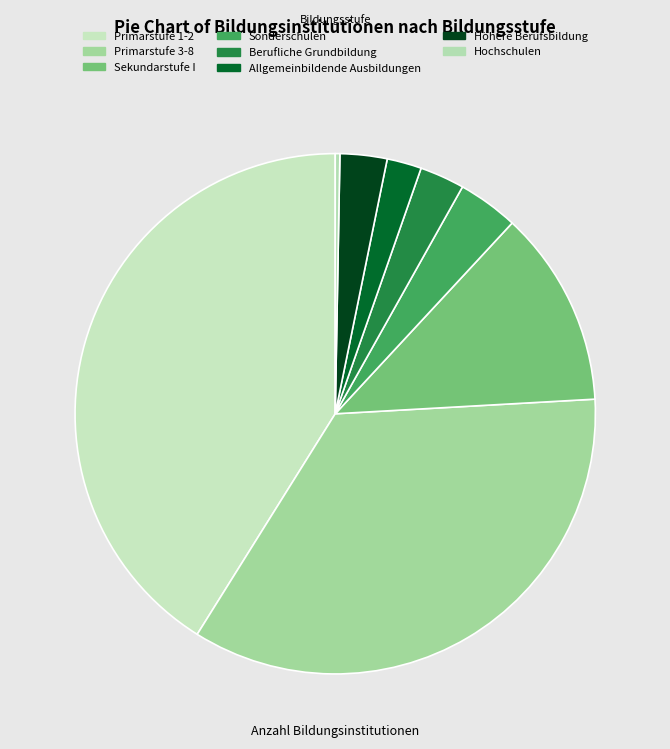

How many segments does this pie chart have?

8